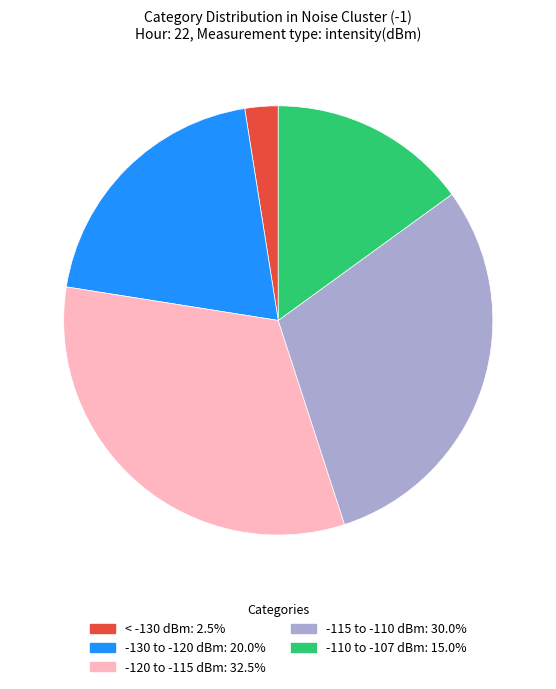

Count the number of slices in the pie.

5